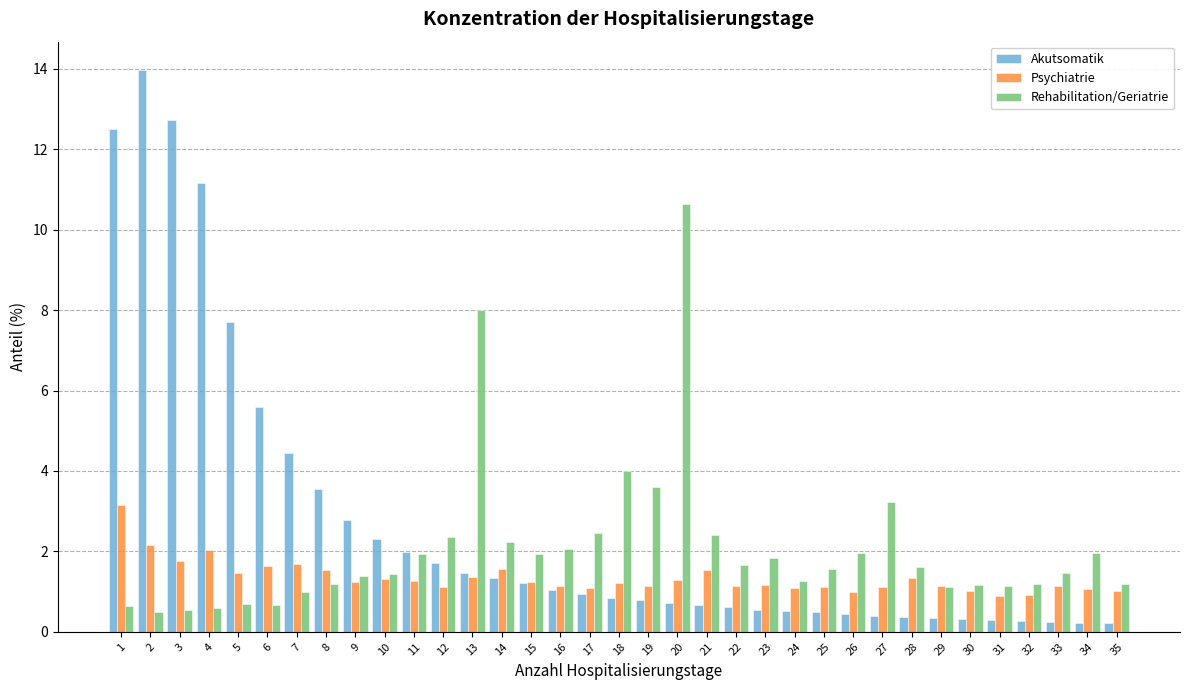

What is the sum of the Akutsomatik values at 17 and 12?

2.7